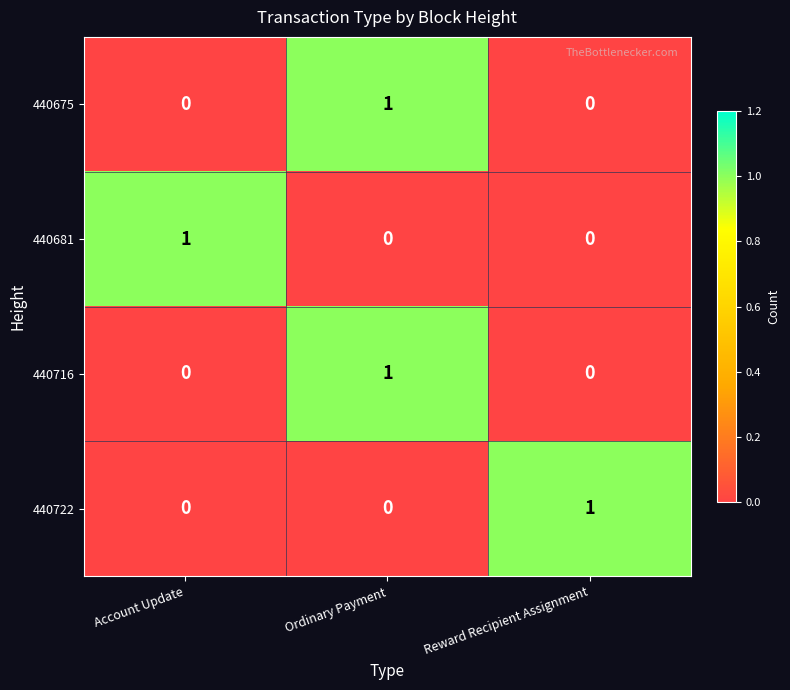

At which category is the sum across all series the highest?

Ordinary Payment